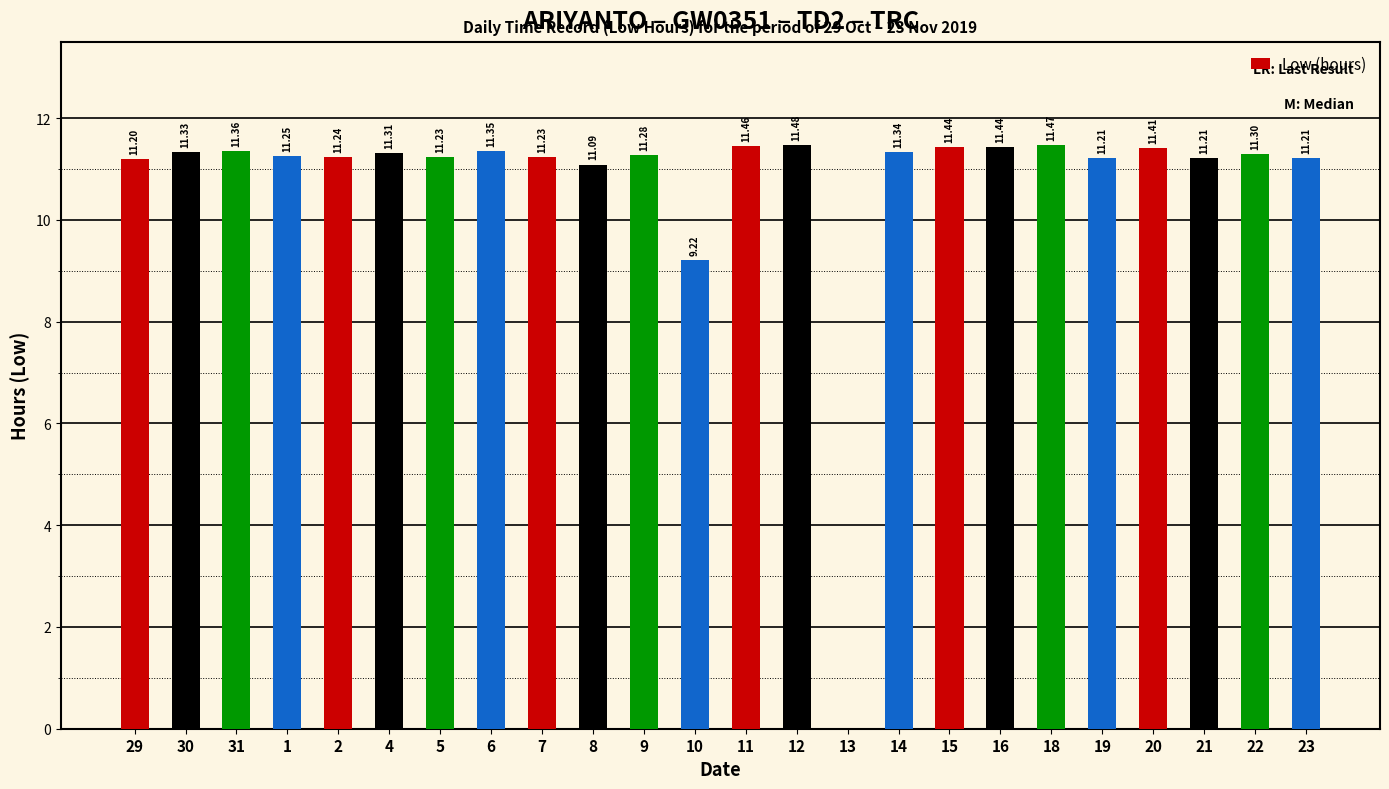

Is it true that the value at 31 is 11.4?

True